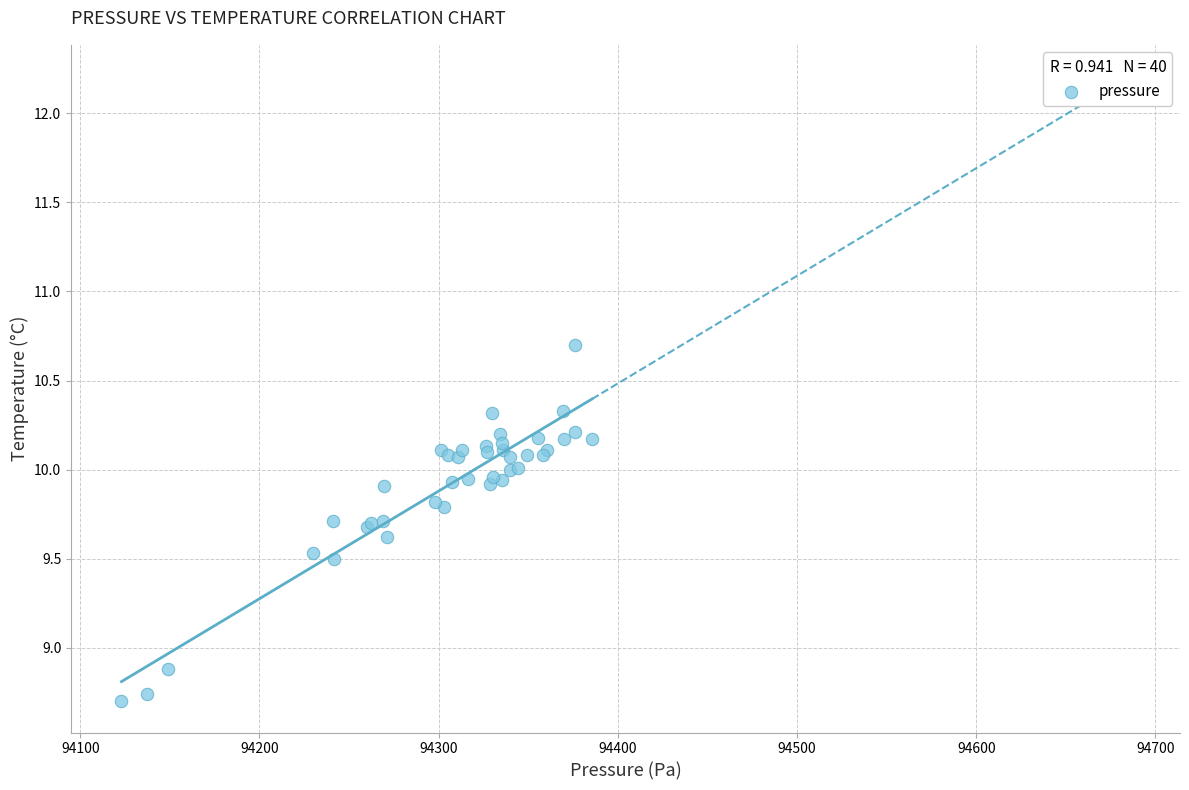

What Y value in the scatter plot is closest to 9?

8.9